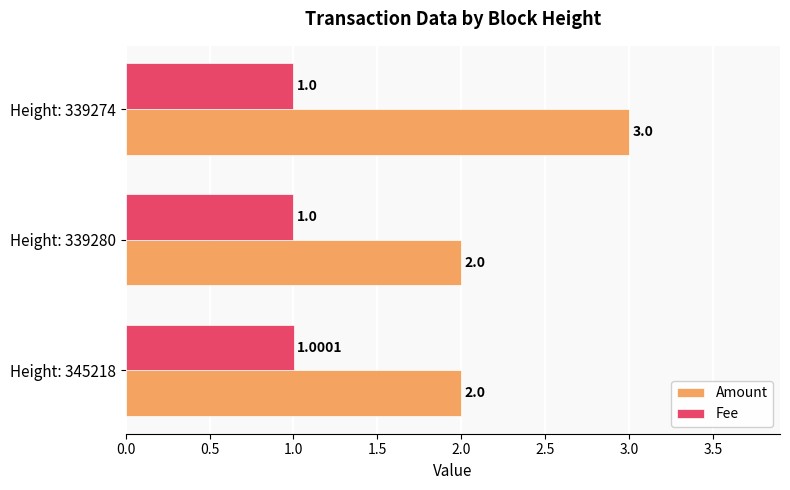

Between Height: 345218 and Height: 339280, which series saw the biggest shift?

Fee